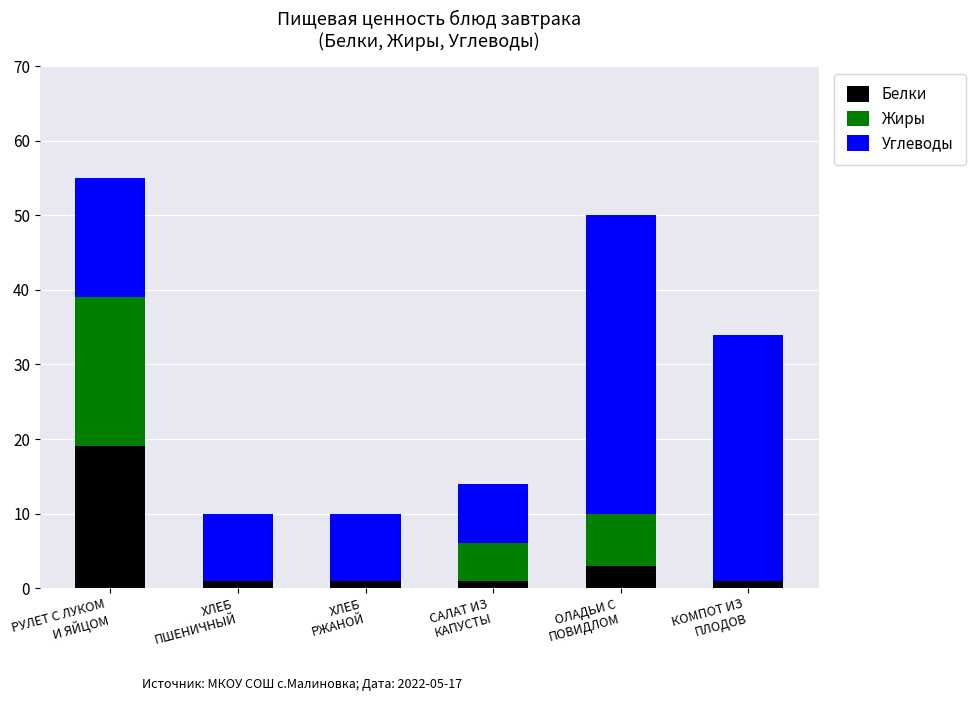

What is the highest value of the Белки series?

19